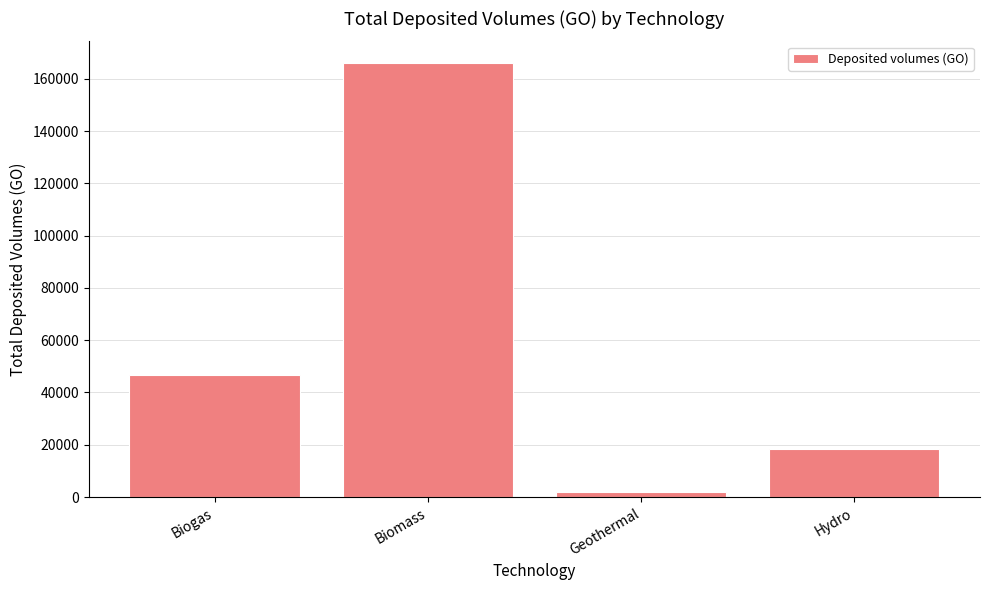

What is the maximum value shown in the chart?

166023